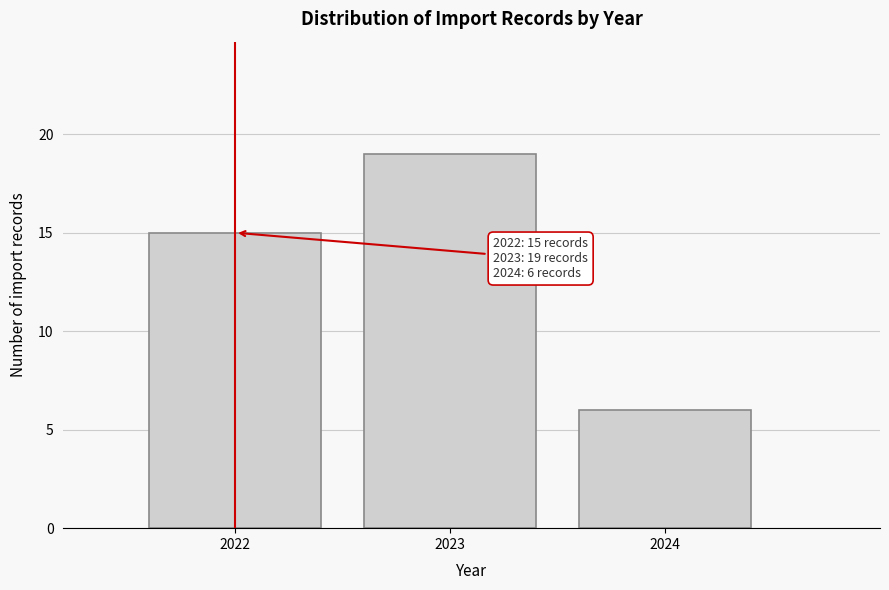

Reading right to left, transcribe all the data shown in this chart.

6	19	15